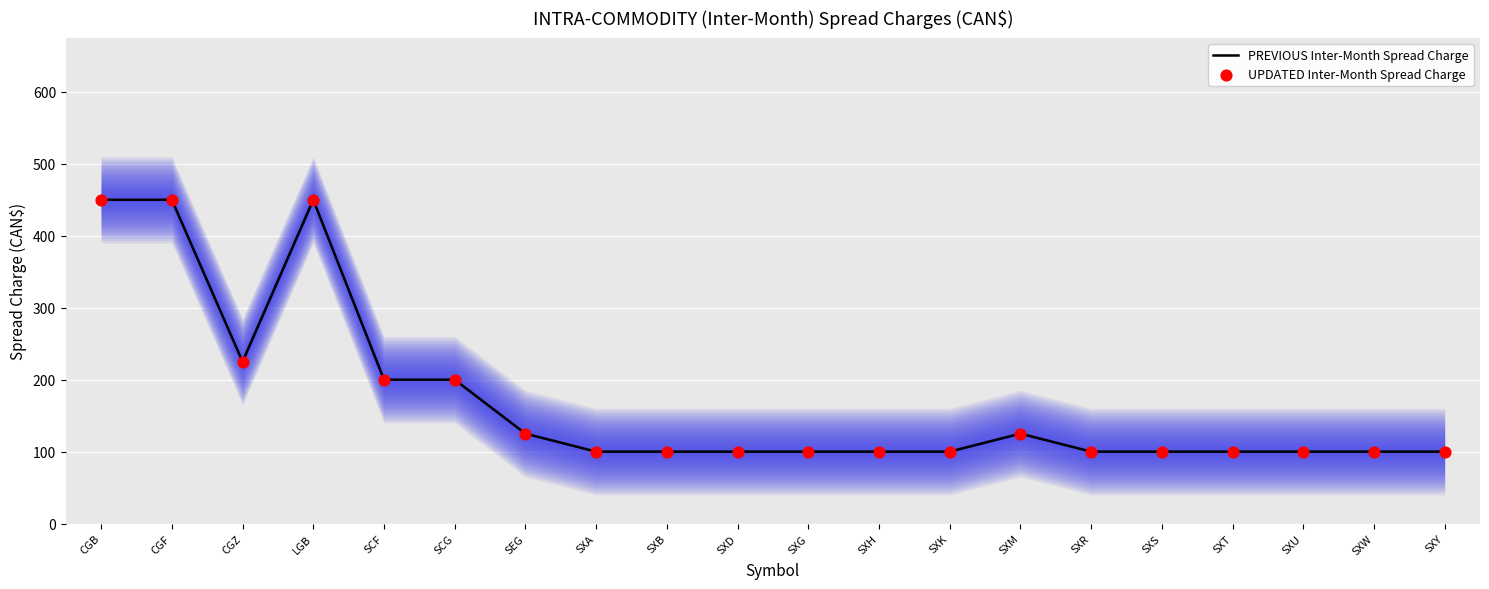

Which series has the largest Y range (max minus min)?

PREVIOUS Inter-Month Spread Charge